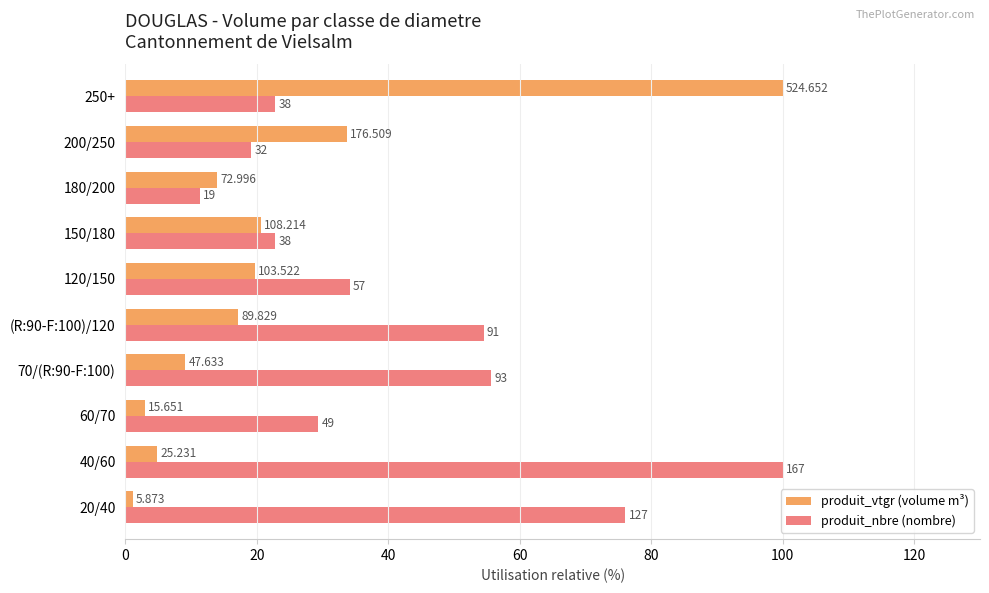

What are all the series names shown in the legend?

produit_vtgr (volume m³), produit_nbre (nombre)